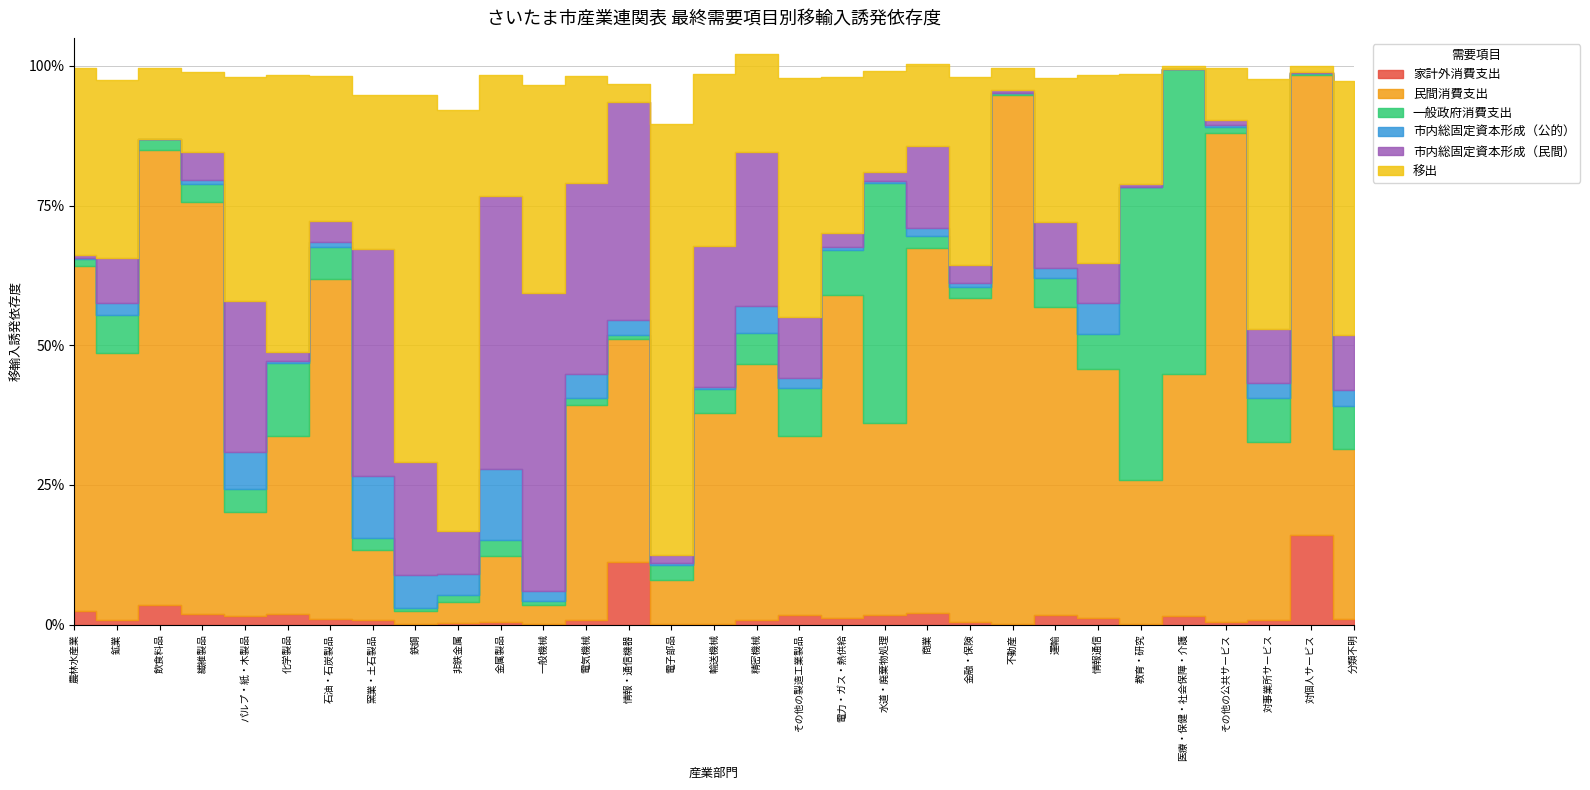

True or false: 移出 and 市内総固定資本形成（民間） cross at least once.

True